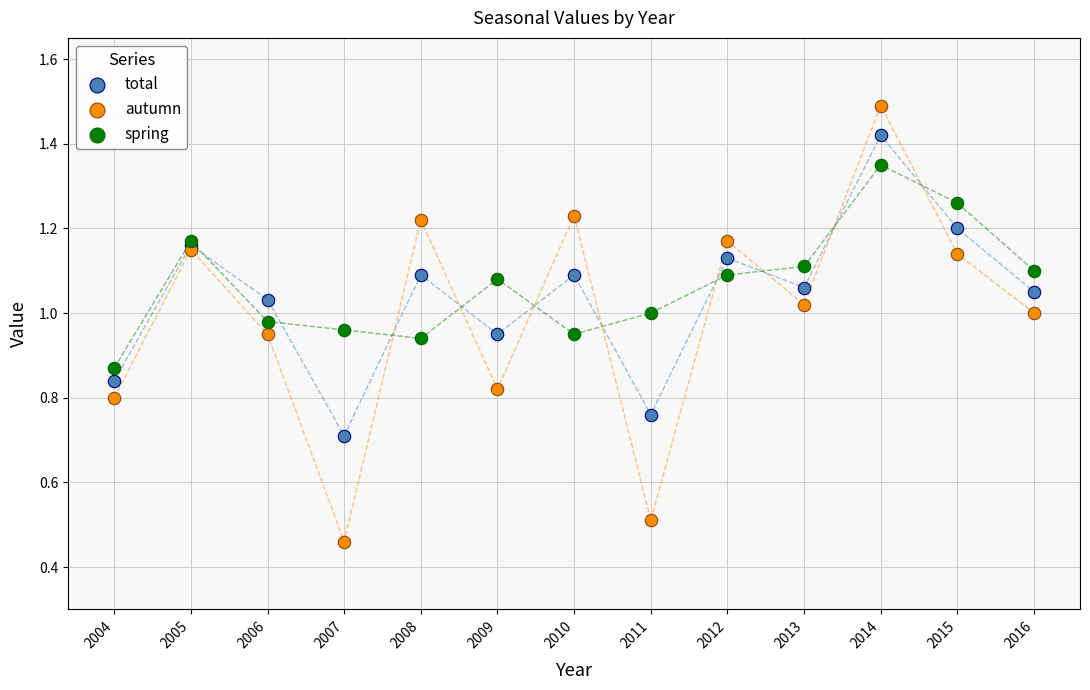

Which series reaches the minimum Y coordinate?

autumn